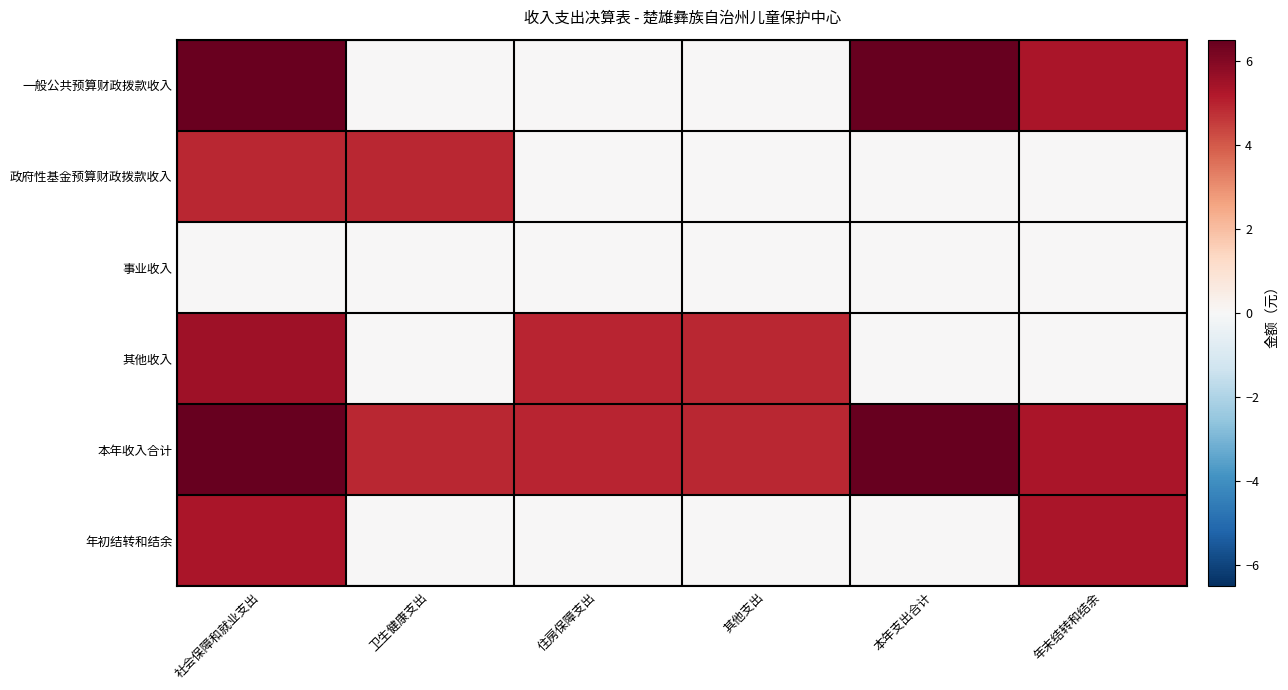

Which label corresponds to the largest value in the chart?

本年支出合计